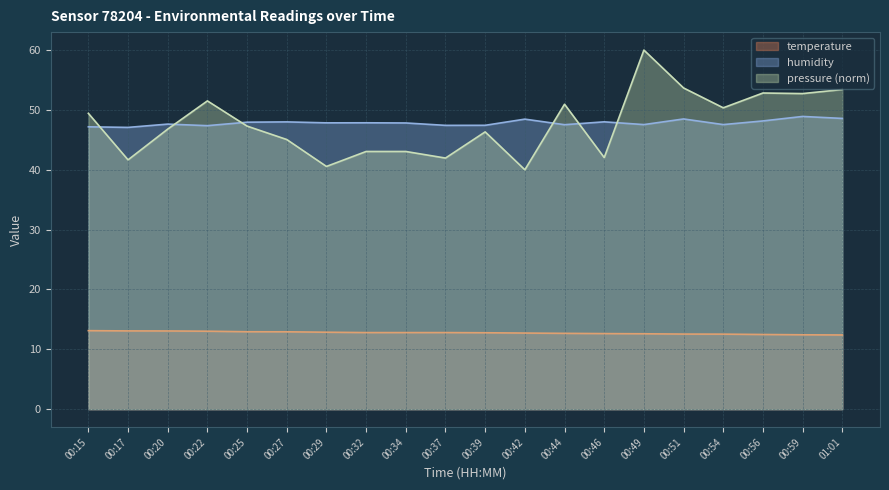

What is the difference between the highest and lowest values at 00:46?

35.4